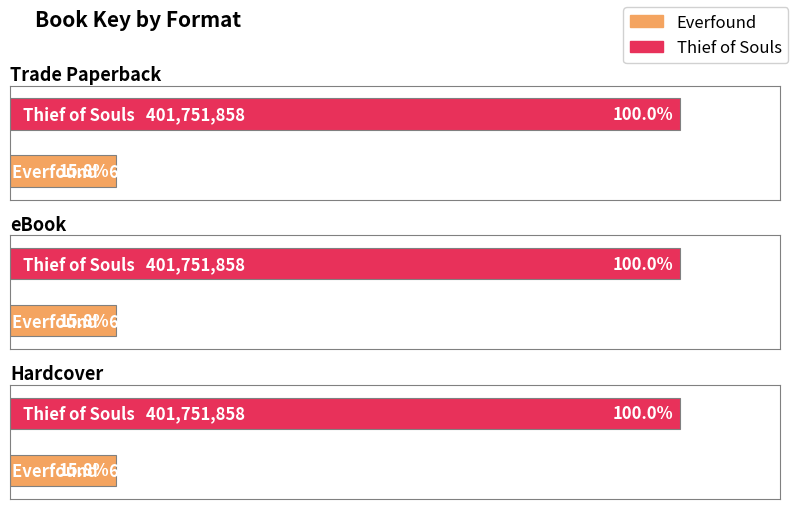

Reading left to right, extract all data points from this chart.

Trade Paperback: 63436859	401751858
eBook: 63436859	401751858
Hardcover: 63436859	401751858